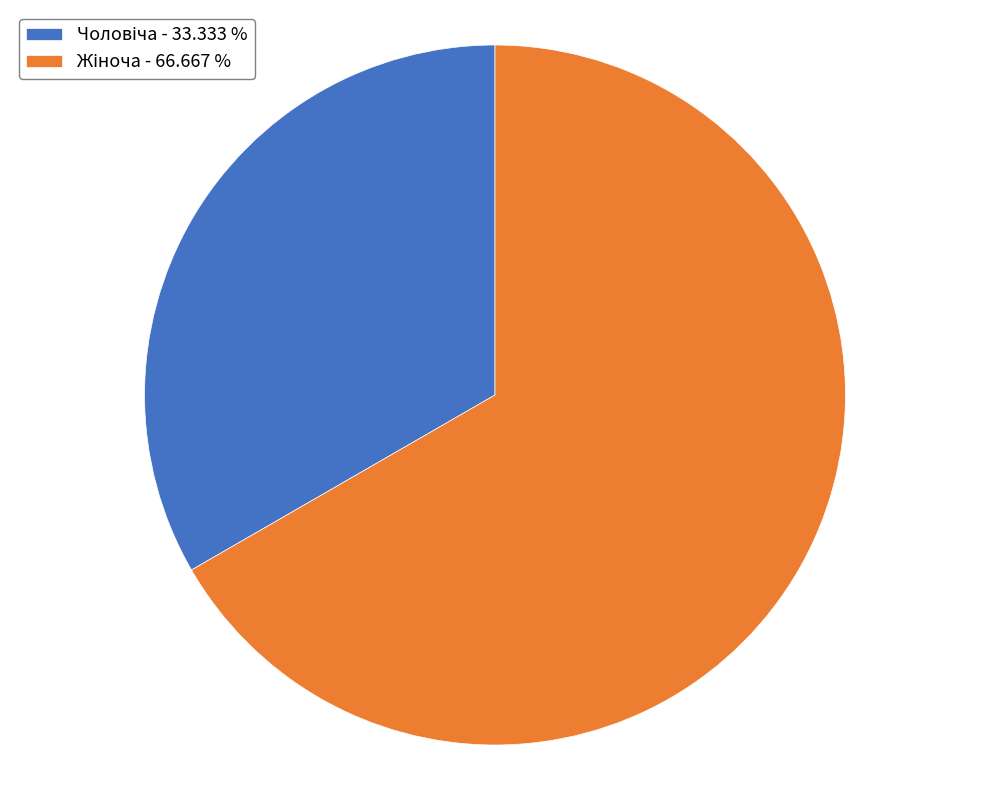

Is there a majority slice in this chart?

Yes